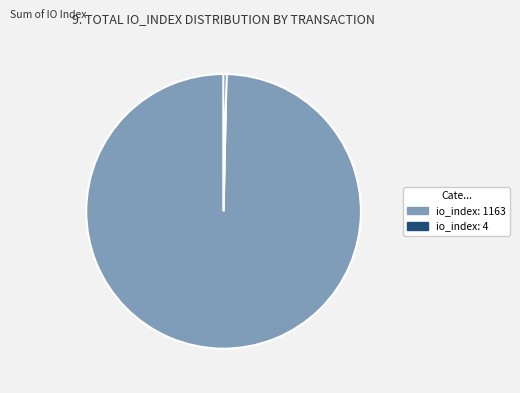

Which slice is the largest?

io_index: 1163